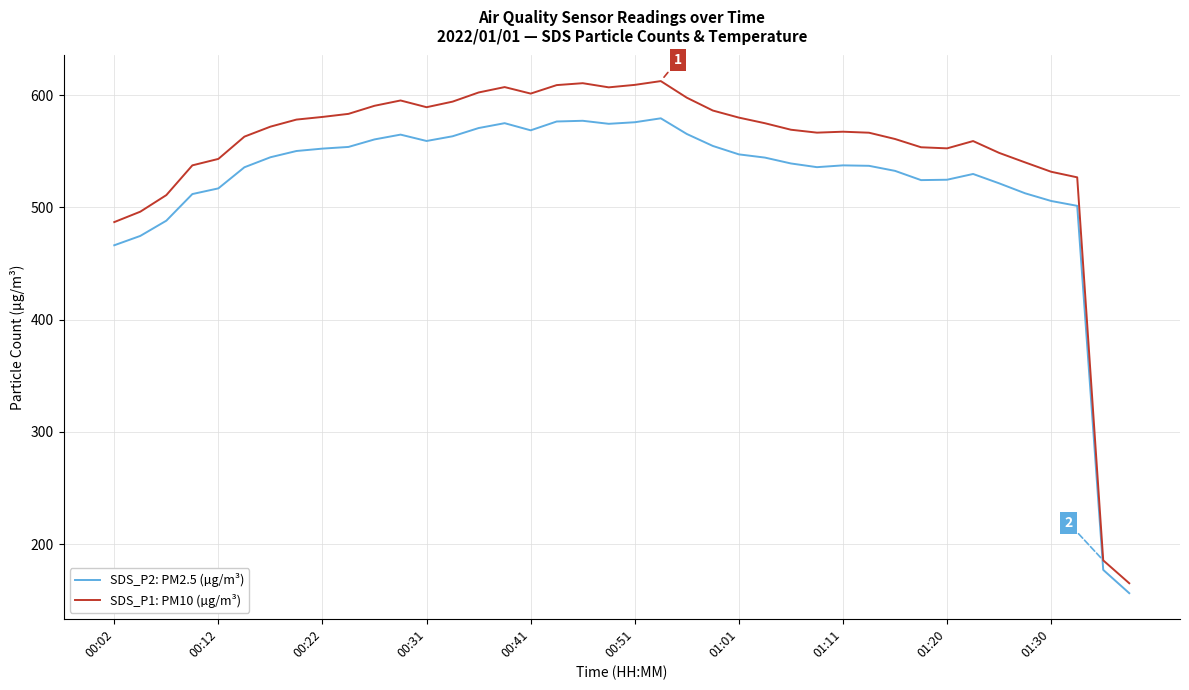

Which series has the largest total across all categories?

SDS_P1: PM10 (µg/m³)